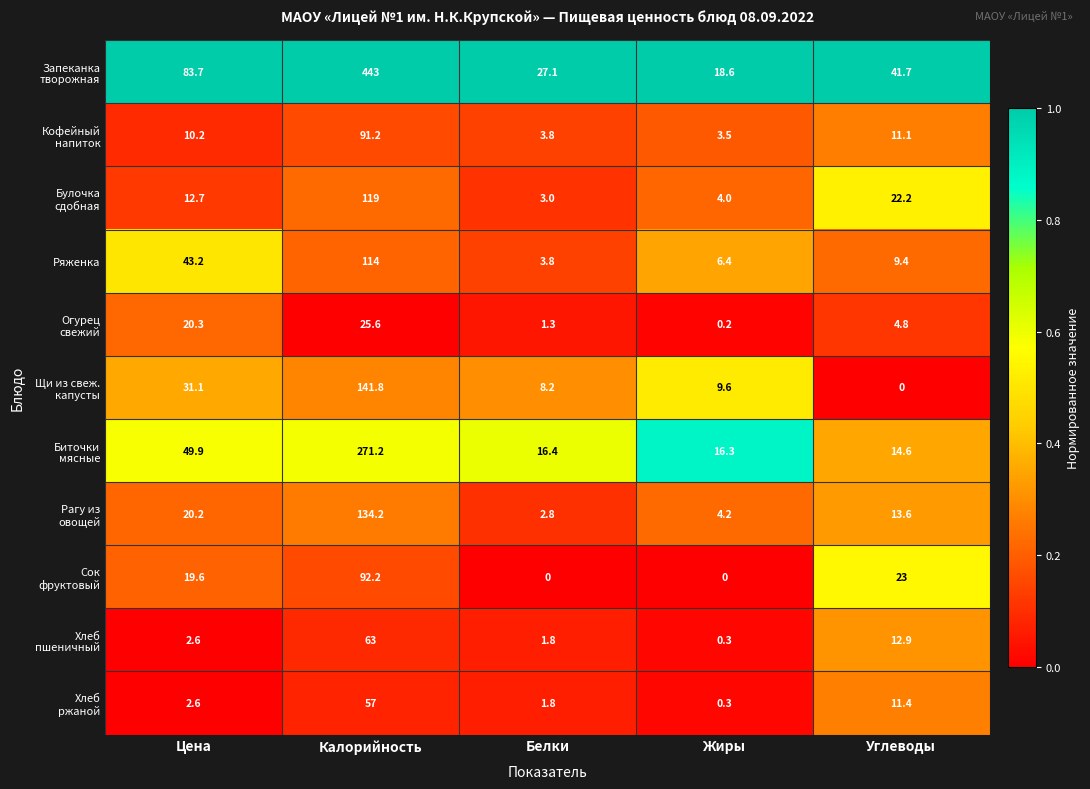

What is the sum of all Ряженка values?

176.8